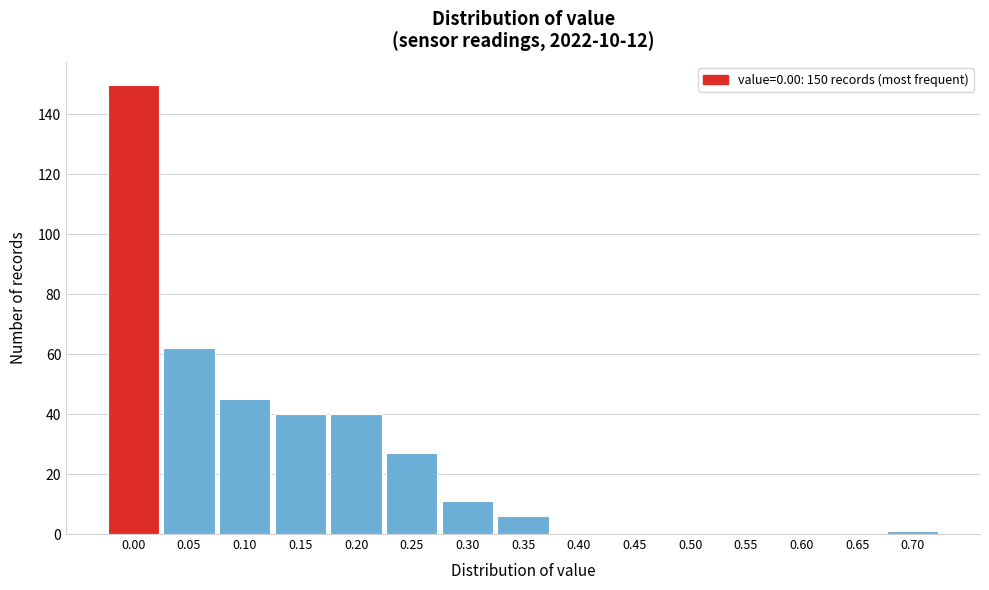

Reading right to left, extract all data points from this chart.

0.70=1	0.65=0	0.60=0	0.55=0	0.50=0	0.45=0	0.40=0	0.35=6	0.30=11	0.25=27	0.20=40	0.15=40	0.10=45	0.05=62	0.00=150